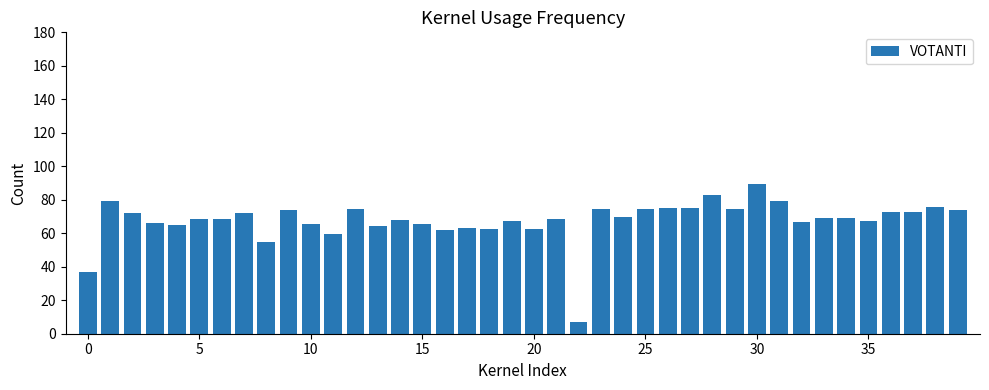

What is the average value?

67.8